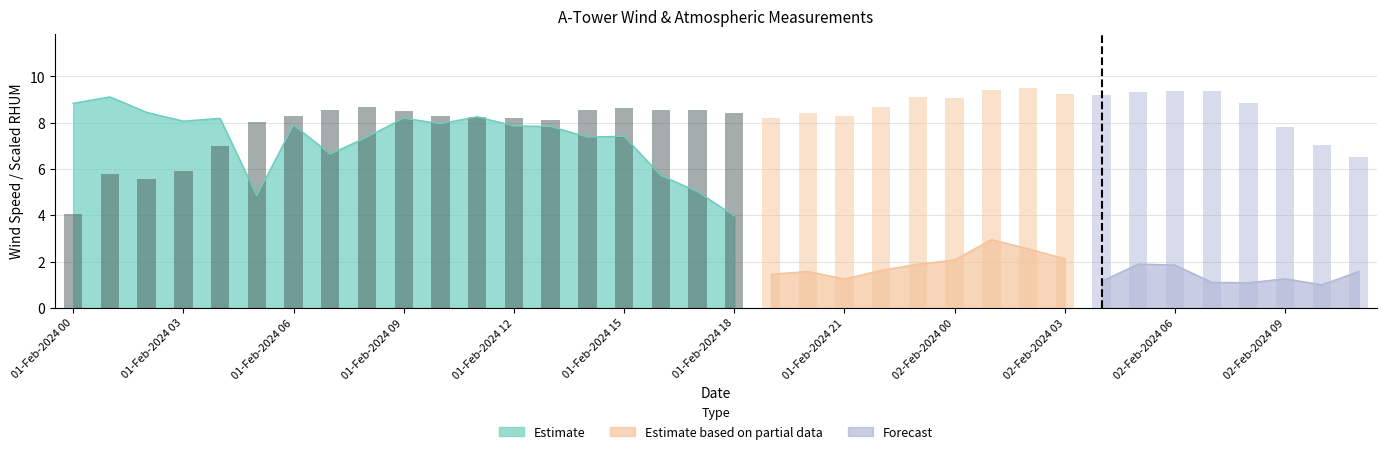

List the labels in order of value, largest first.

26, 25, 31, 30, 29, 27, 28, 23, 24, 32, 22, 02-Feb-2024 00, 15, 01-Feb-2024 21, 14, 16, 17, 02-Feb-2024 03, 18, 20, 01-Feb-2024 18, 02-Feb-2024 06, 21, 02-Feb-2024 09, 19, 12, 13, 01-Feb-2024 15, 33, 34, 01-Feb-2024 12, 35, 01-Feb-2024 09, 01-Feb-2024 03, 01-Feb-2024 06, 01-Feb-2024 00